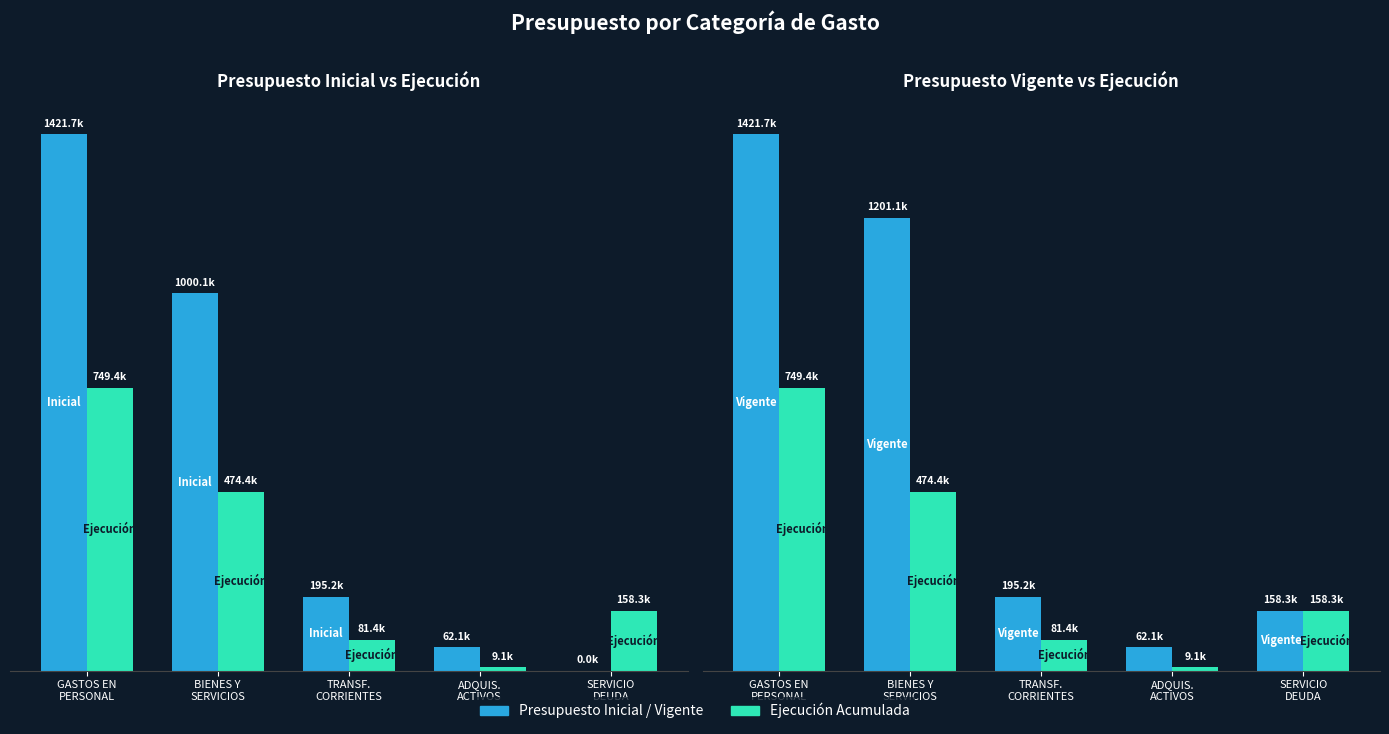

At which label does Presupuesto Inicial first exceed 195166?

GASTOS EN
PERSONAL